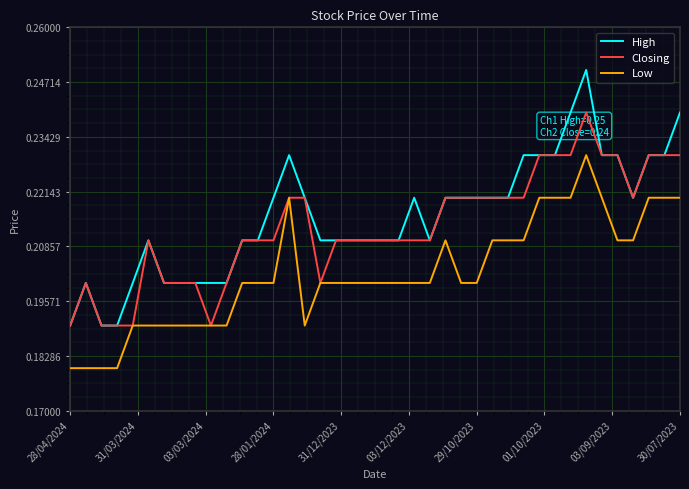

True or false: High and Low cross at least once.

False